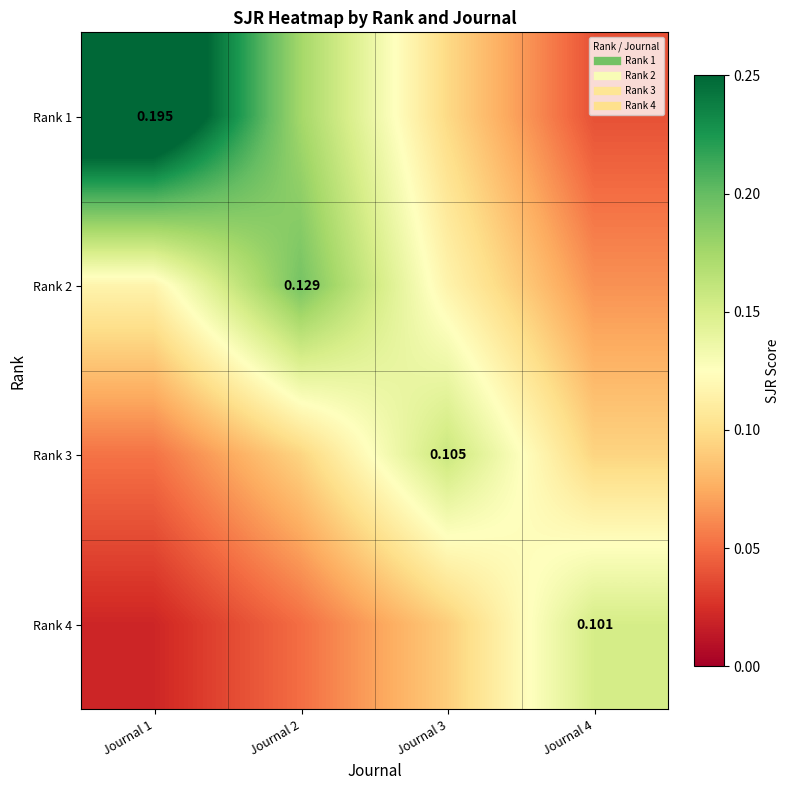

The value of Rank 4 at Journal 1 is 0.0. True or false?

True